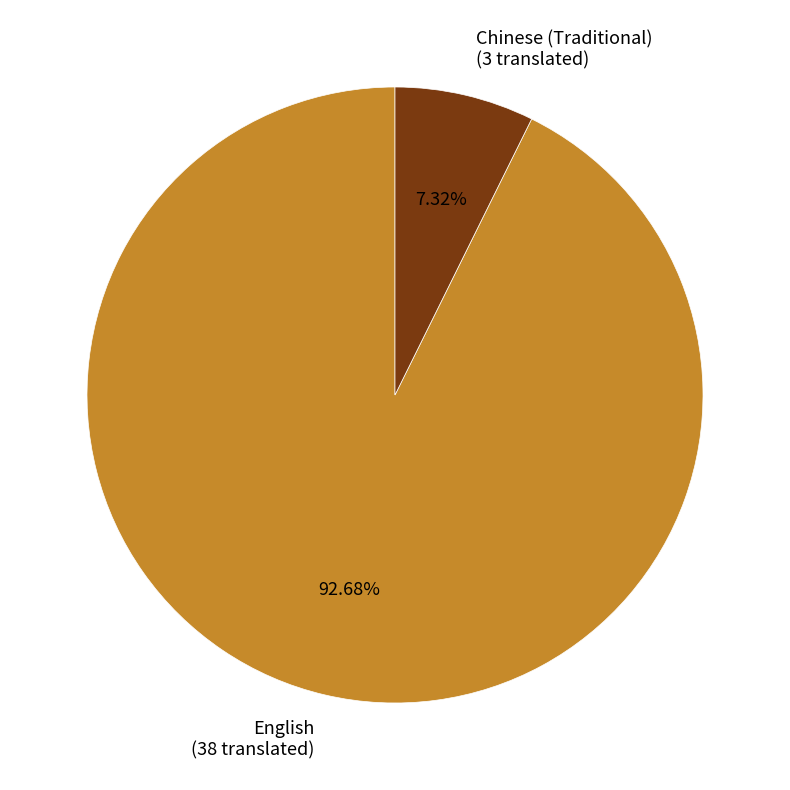

What portion of the pie excludes Chinese (Traditional)?

92.7%